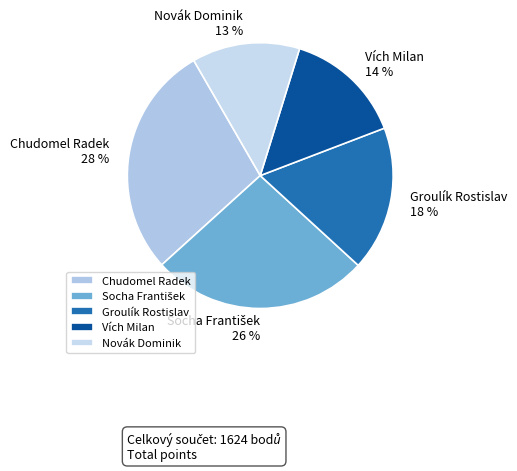

Does any single category account for the majority?

No